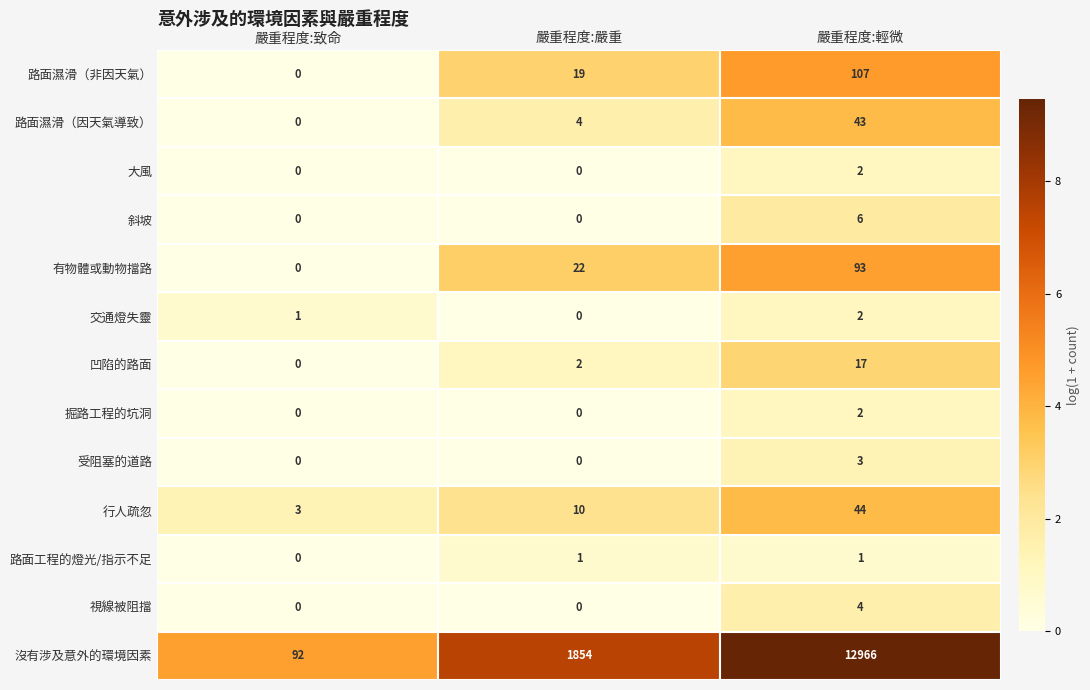

What is the sum of all 視線被阻擋 values?

4